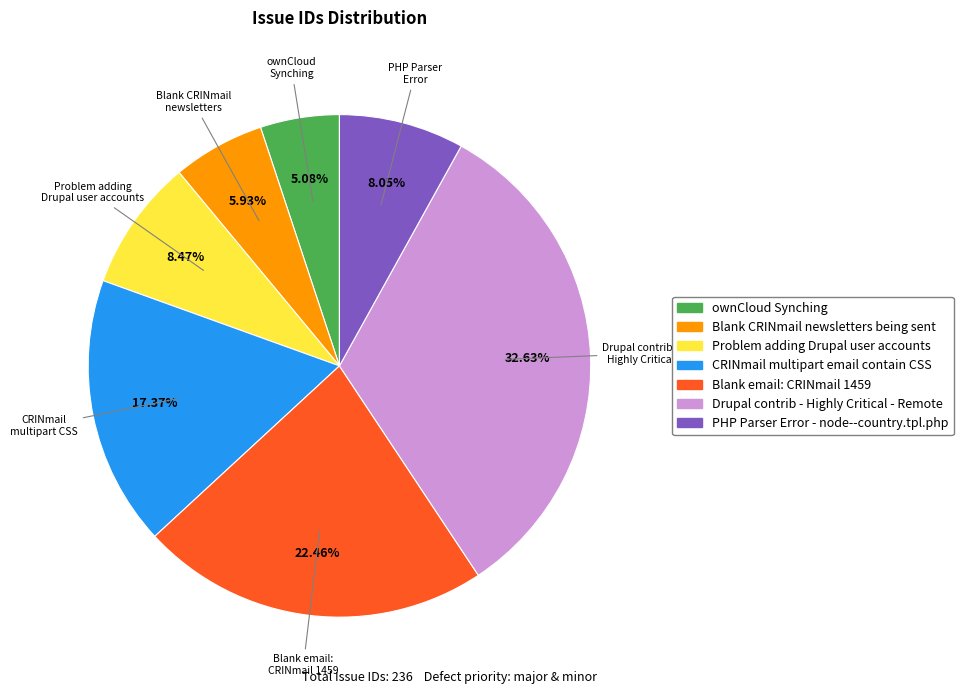

Combined, do PHP Parser Error - node--country.tpl.php and Blank CRINmail newsletters being sent account for over 50%?

No